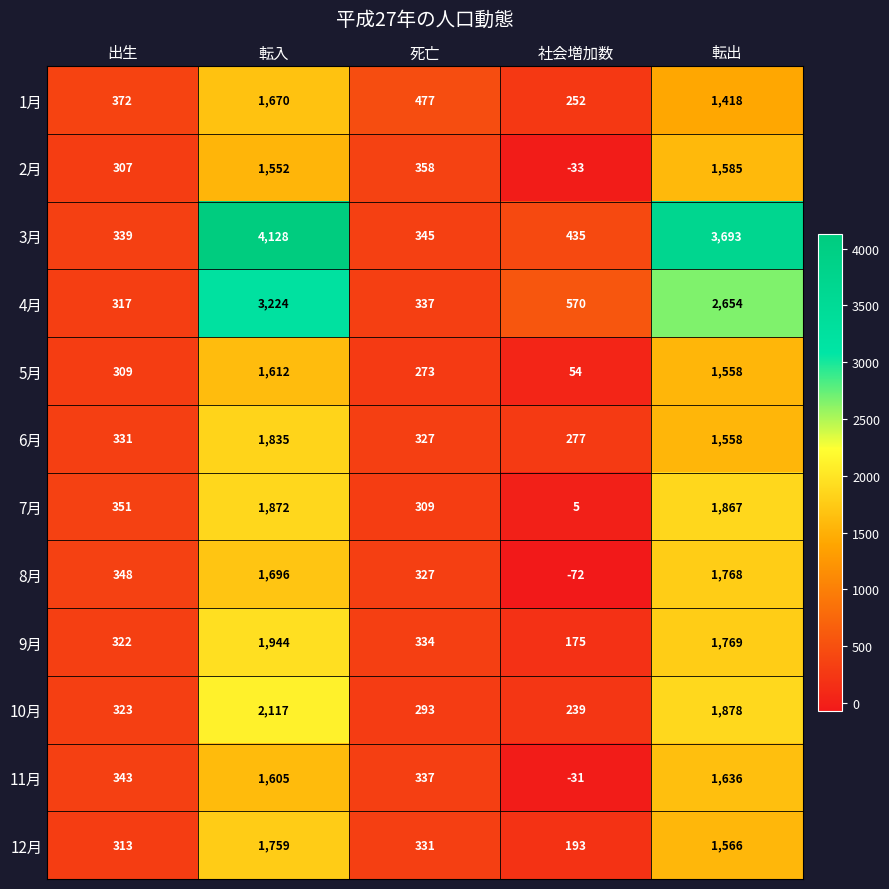

How many negative values does the 8月 series have?

1